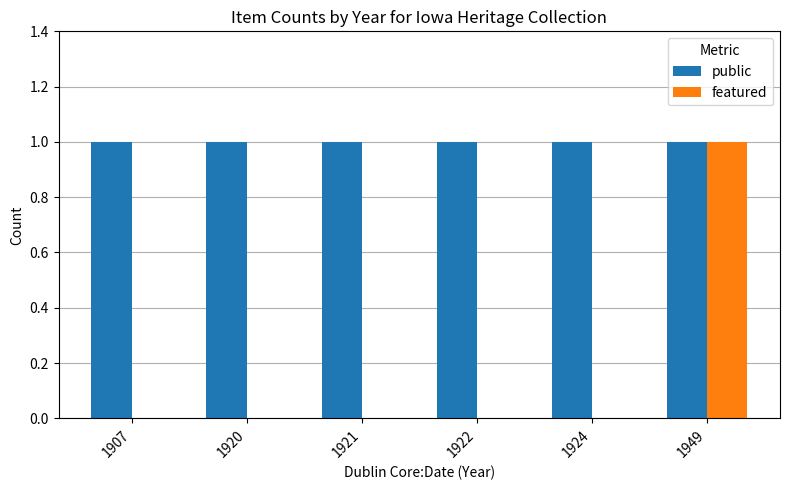

The public series shows 0 at 1920. True or false?

False